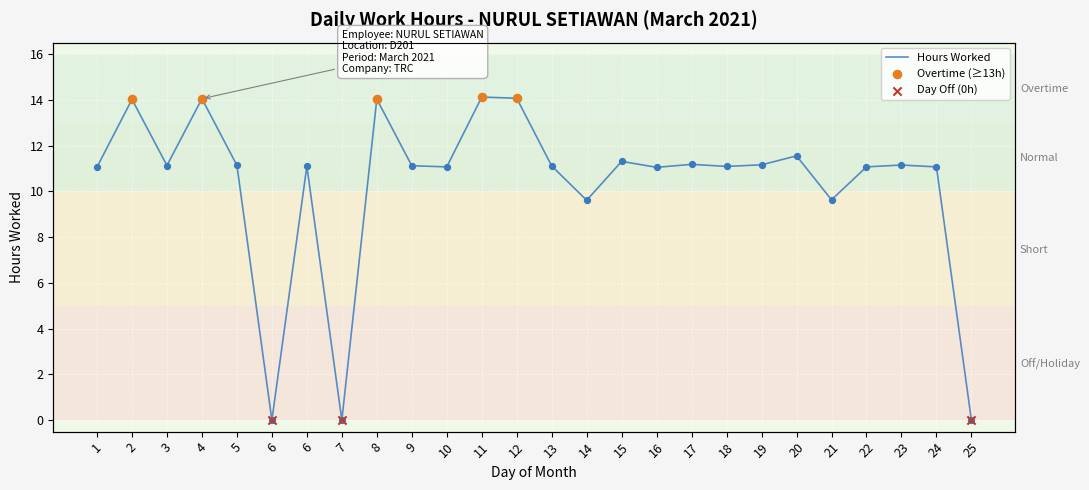

What is the ratio of the value at 4 to the value at 1?

1.3